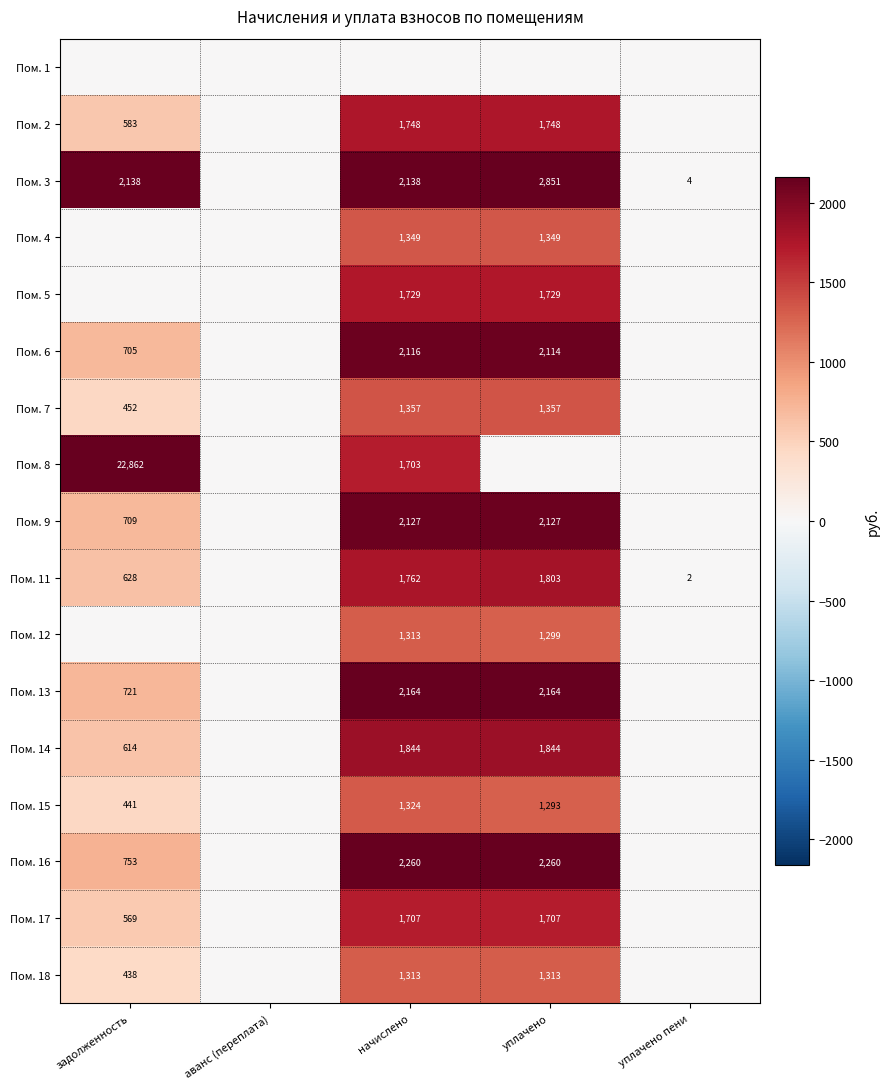

The Пом. 15 series shows 441 at задолженность. True or false?

True